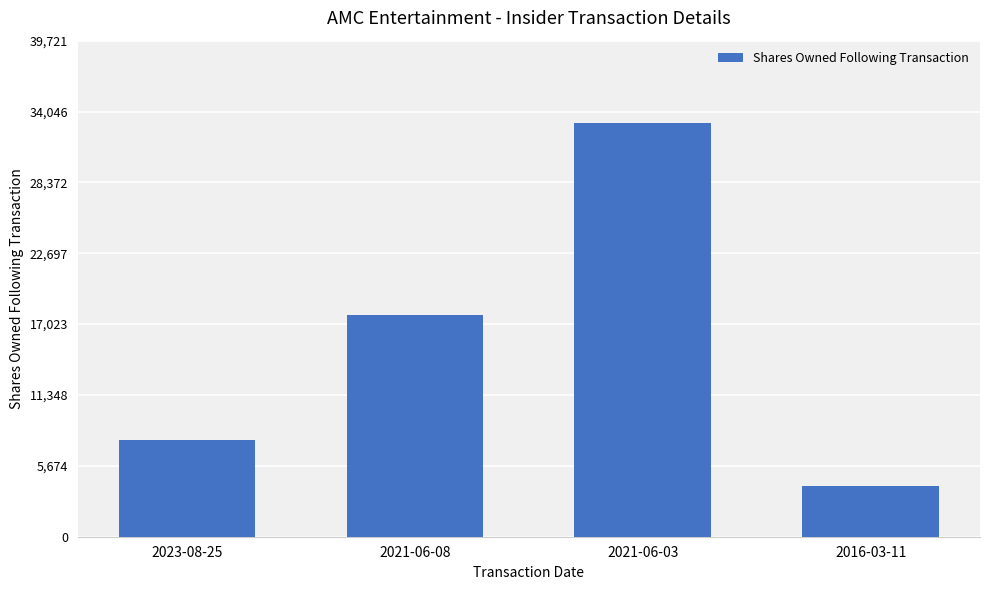

The chart shows a value of 33101 at 2021-06-03. True or false?

True